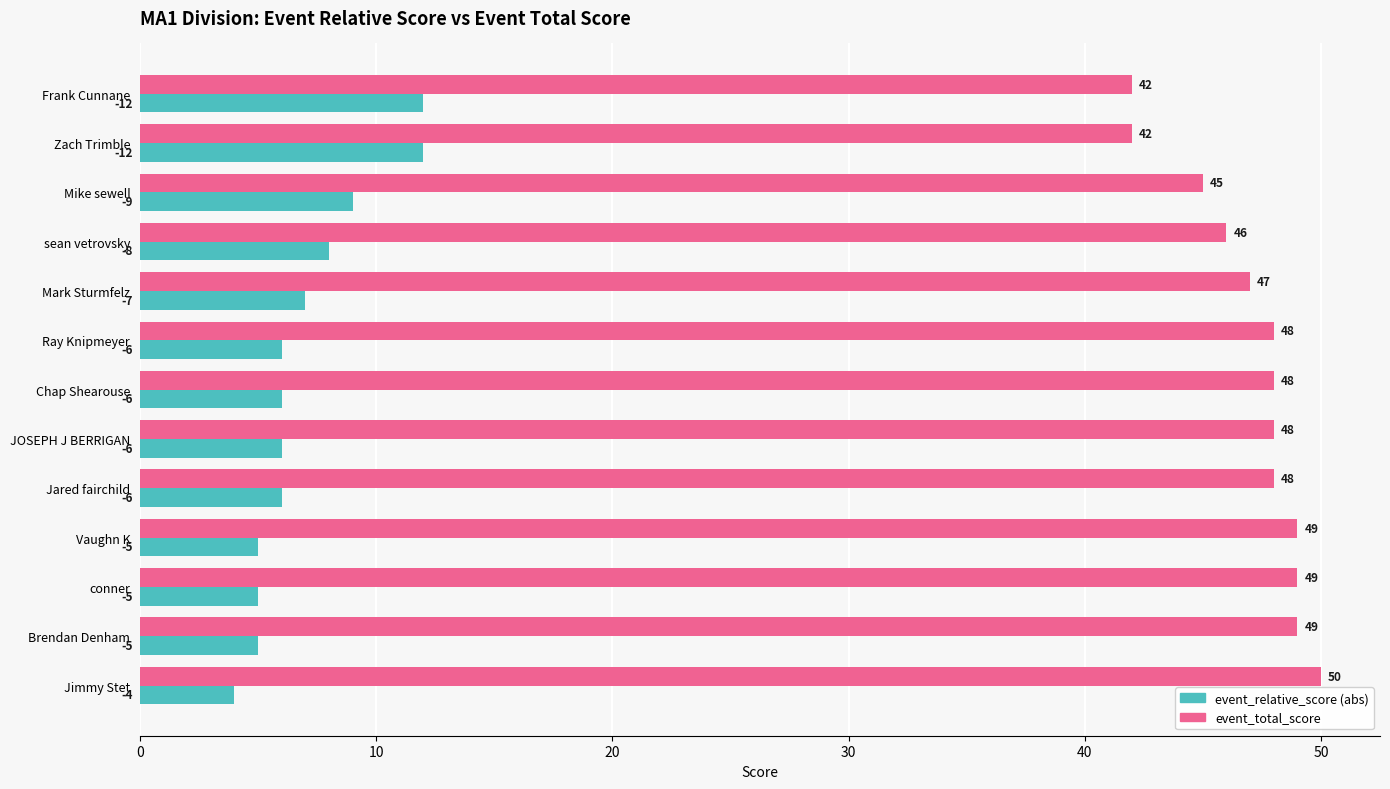

List the series in order of their overall mean, highest first.

event_total_score, event_relative_score (abs)